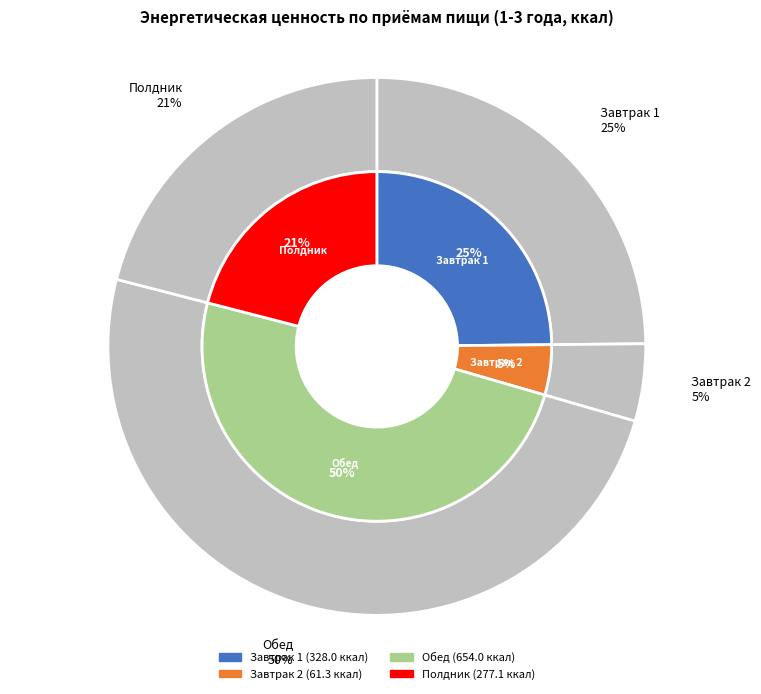

To the nearest percent, what is the combined percentage of Завтрак 1 and Завтрак 2?

29%